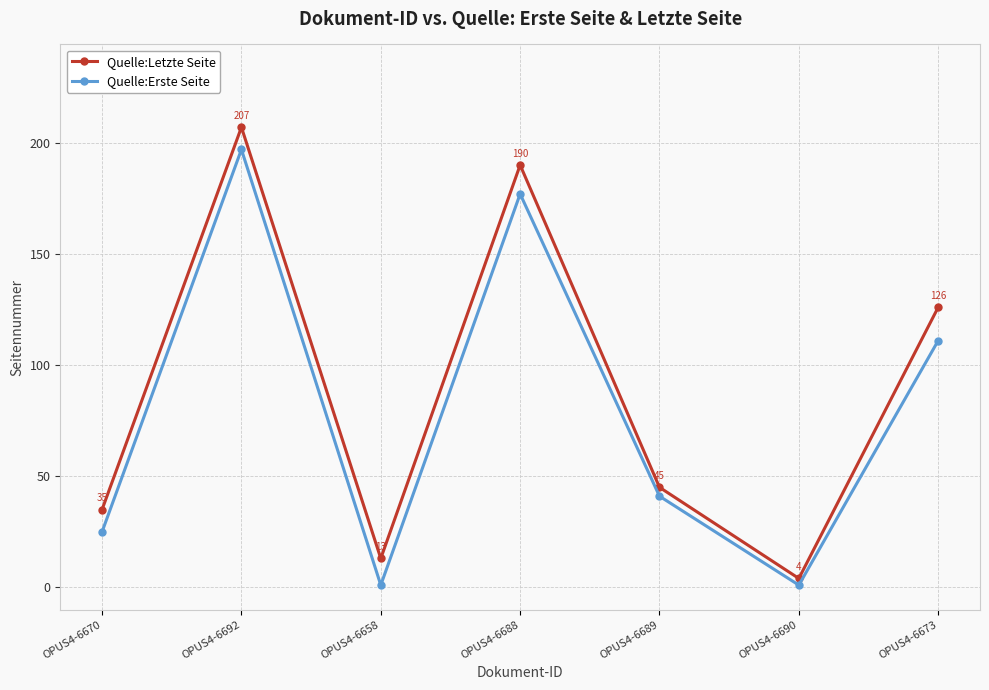

What is the difference between the highest and lowest values at OPUS4-6689?

4